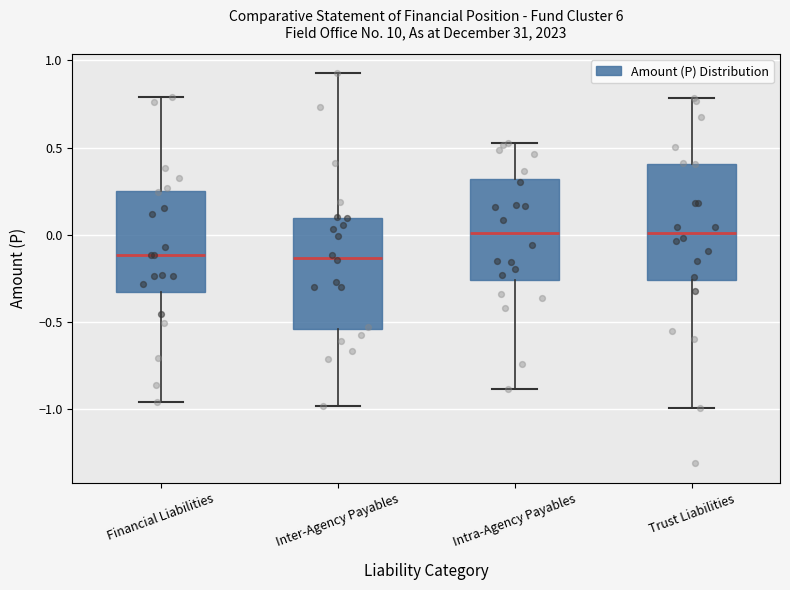

Reading left to right, read every box against the y-axis: the position of its median line, the range the box covers, and the ends of its whiskers. The values are not printed on the chart, so give them approximately, as read against the axis.

Financial Liabilities: median -0.10, box -0.30 to 0.25, whiskers -0.95 to 0.80
Inter-Agency Payables: median -0.15, box -0.55 to 0.10, whiskers -1.00 to 0.95
Intra-Agency Payables: median 0.00, box -0.25 to 0.30, whiskers -0.90 to 0.55
Trust Liabilities: median 0.00, box -0.25 to 0.40, whiskers -1.00 to 0.80